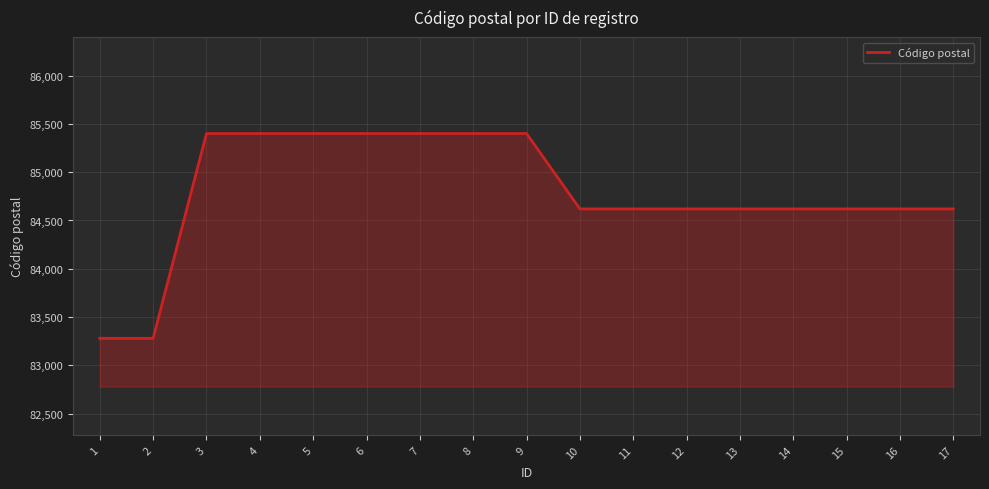

Reading left to right, list all the values displayed in this chart.

1=83280	2=83280	3=85400	4=85400	5=85400	6=85400	7=85400	8=85400	9=85400	10=84620	11=84620	12=84620	13=84620	14=84620	15=84620	16=84620	17=84620